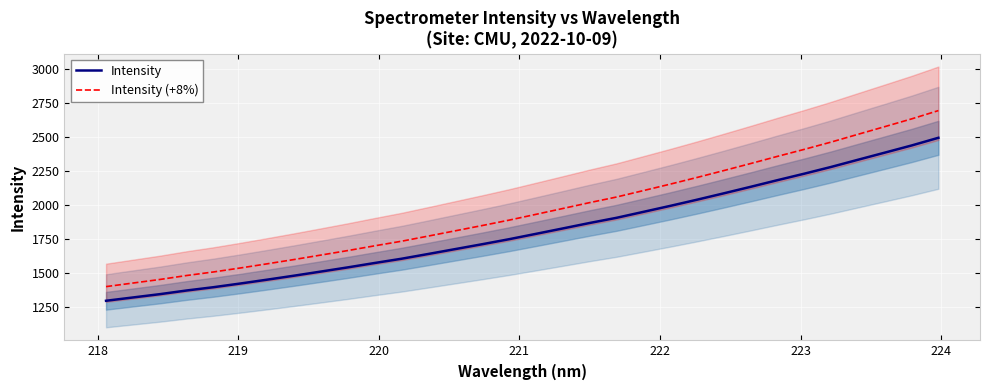

What is the minimum value for Intensity?

1299.3